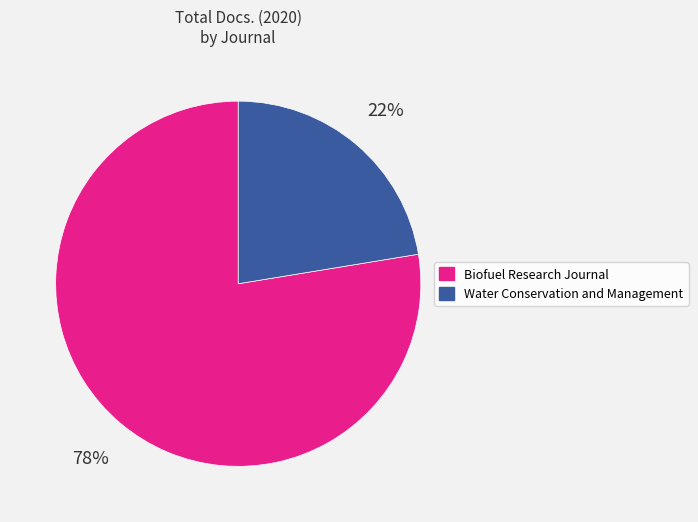

Rank the categories by value from lowest to highest.

Water Conservation and Management, Biofuel Research Journal